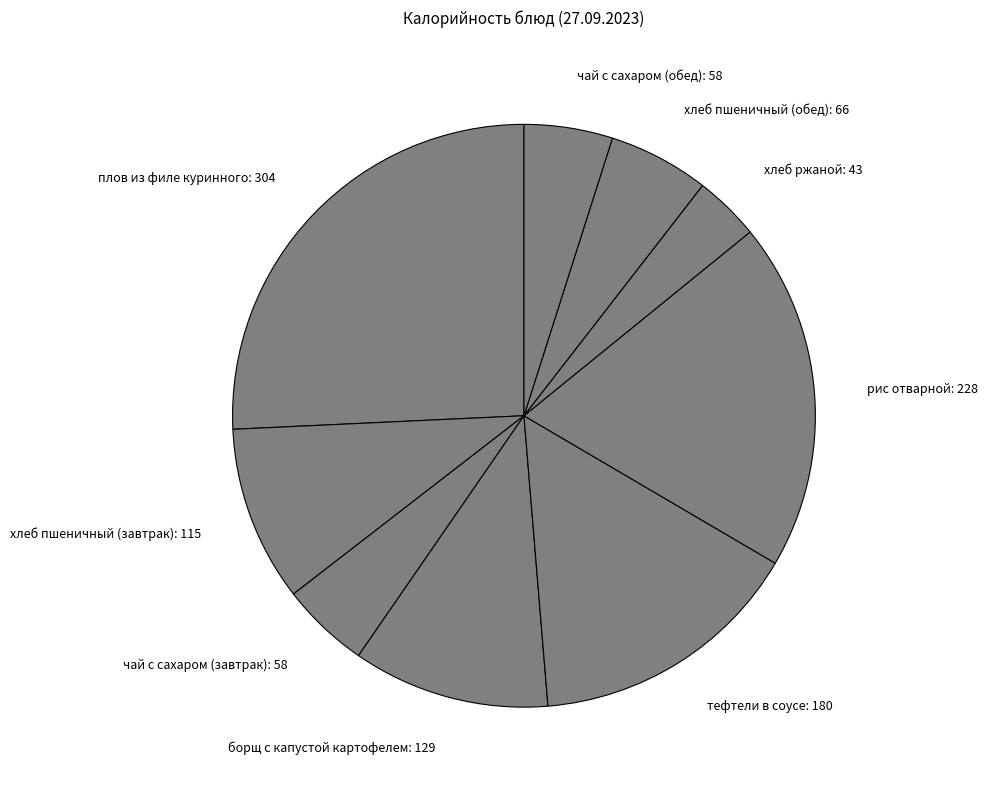

True or false: рис отварной accounts for 19% of the total.

True